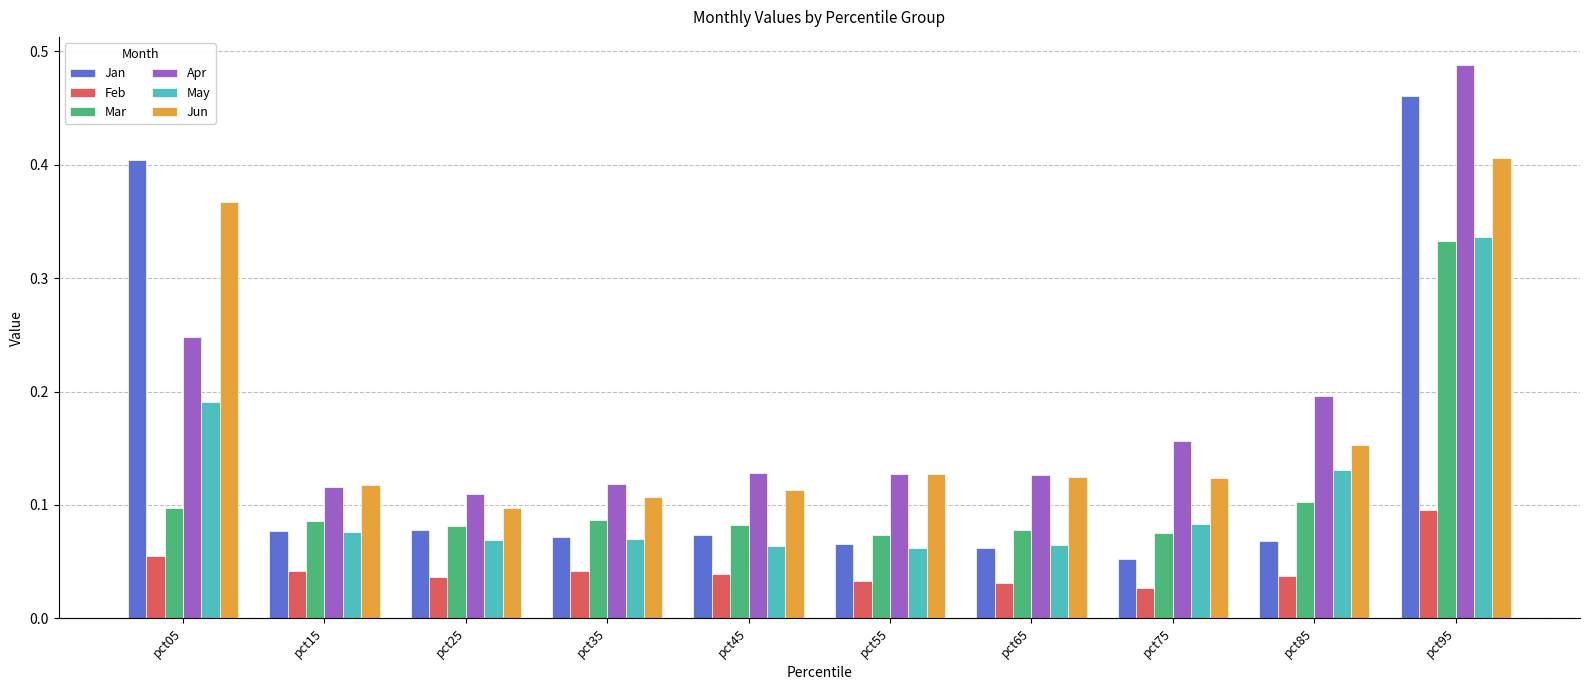

Which series has the largest range (max minus min)?

Jan